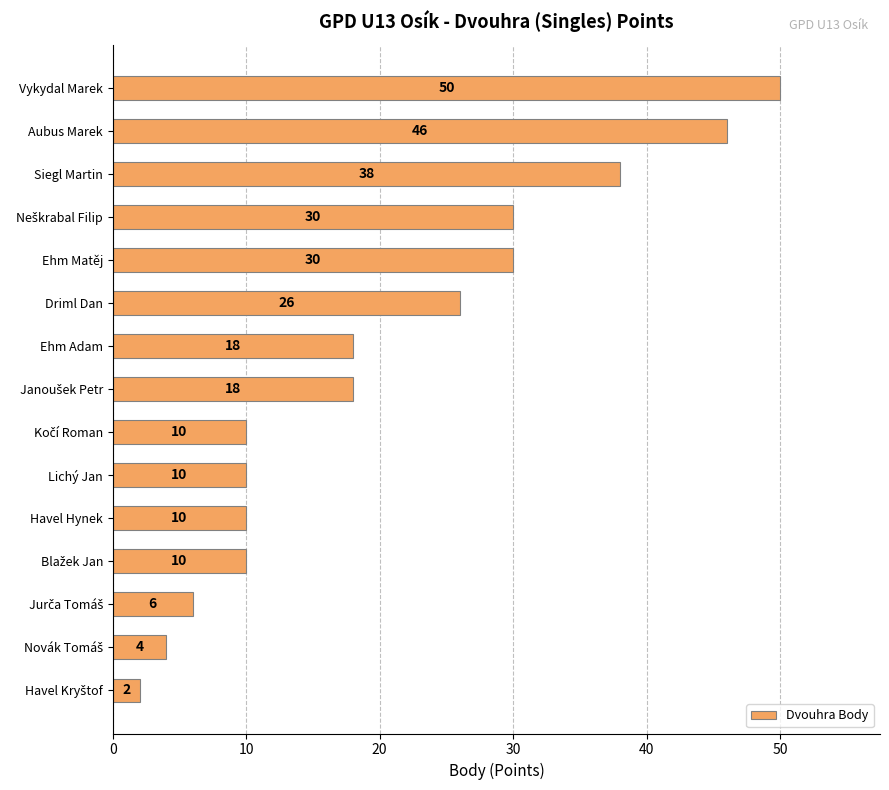

Reading bottom to top, transcribe all the data shown in this chart.

2	4	6	10	10	10	10	18	18	26	30	30	38	46	50